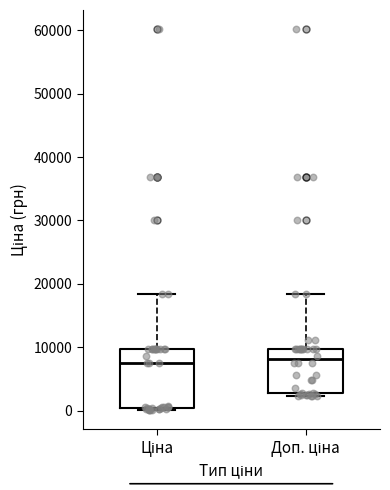

Reading left to right, read every box against the y-axis: the position of its median line, the range the box covers, and the ends of its whiskers. The values are not printed on the chart, so give them approximately, as read against the axis.

Ціна: median 7000, box 0 to 10000, whiskers 0 to 18000
Доп. ціна: median 8000, box 3000 to 10000, whiskers 2000 to 18000